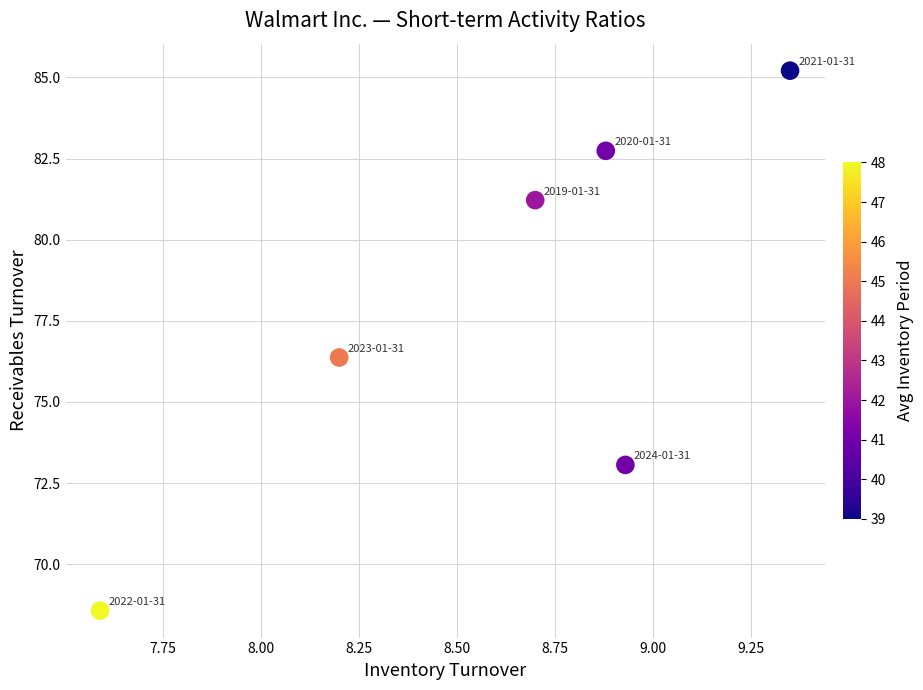

What is the range of X values (max minus min)?

1.8